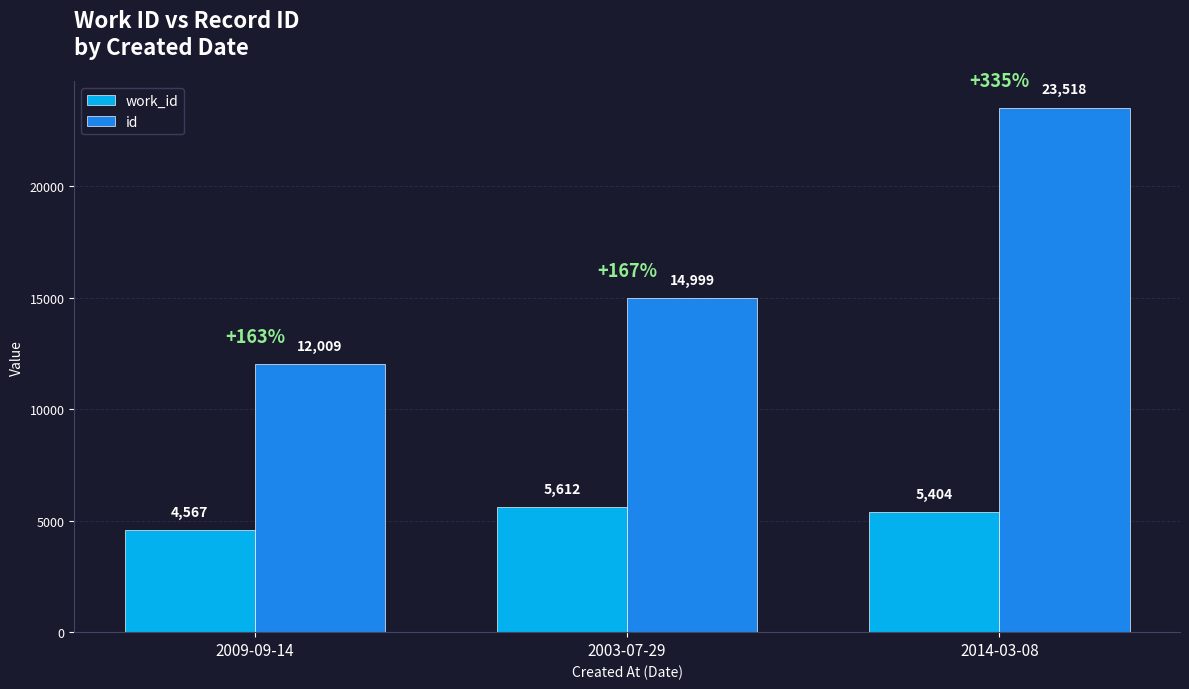

What is the spread (max minus min) of values at 2003-07-29?

9387